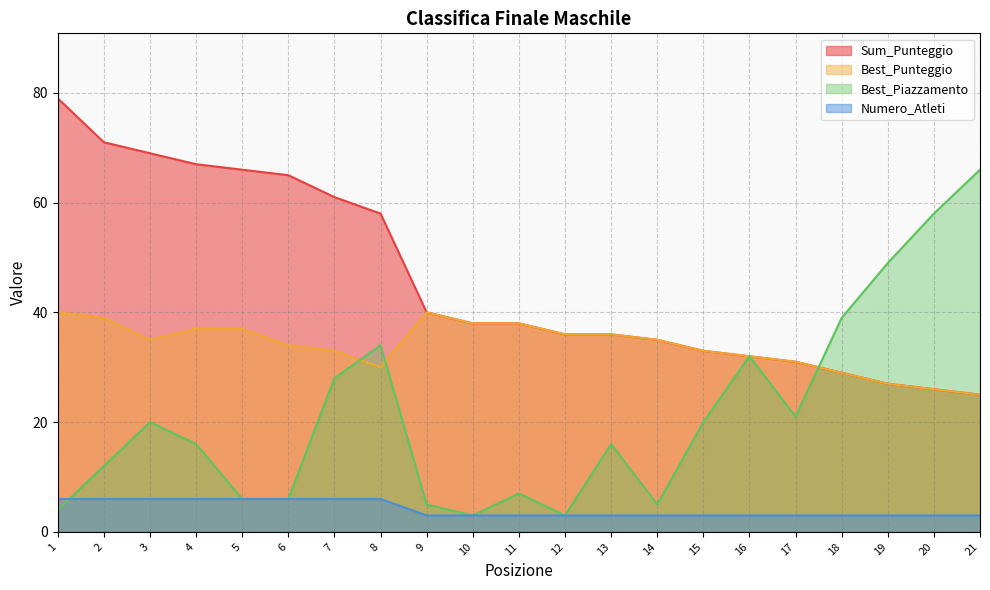

What is the total value across all series at 14?

78